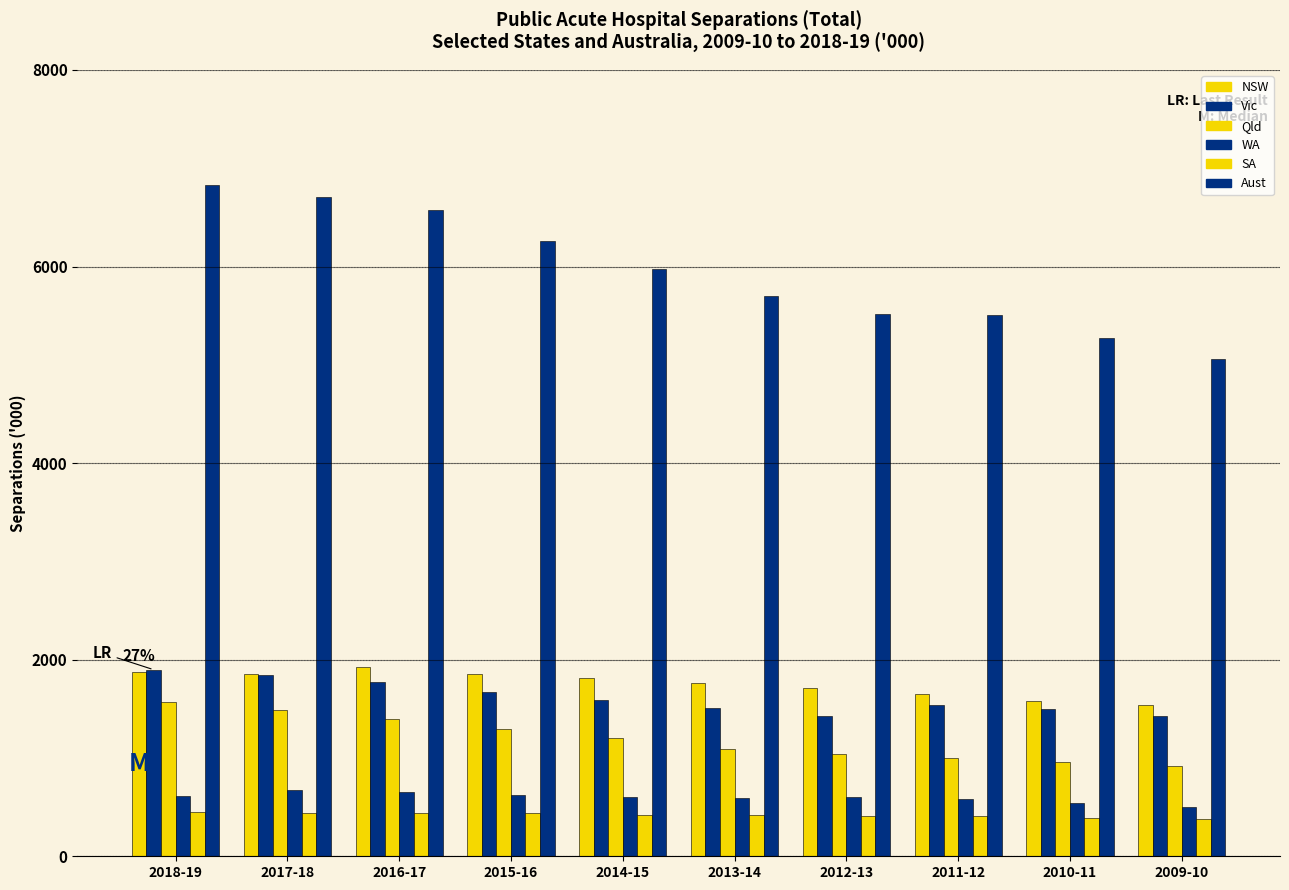

How many data points in Aust are less than 5971?

5